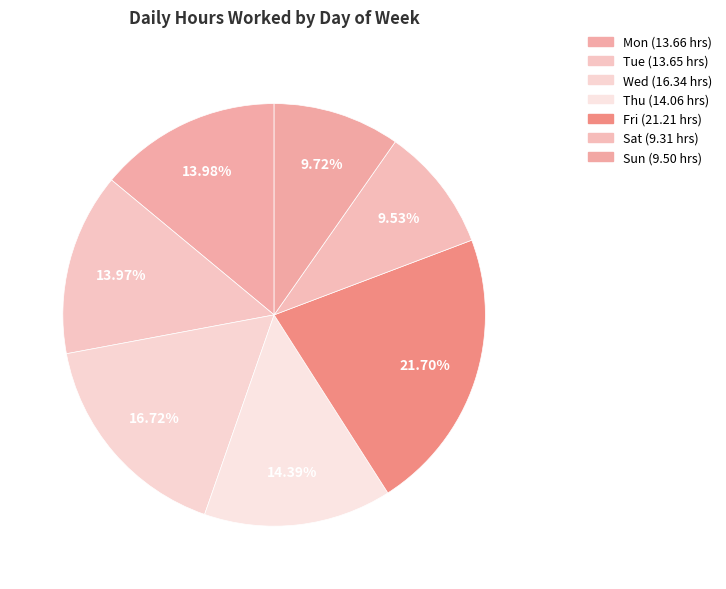

To the nearest percent, what is the average slice percentage?

14%